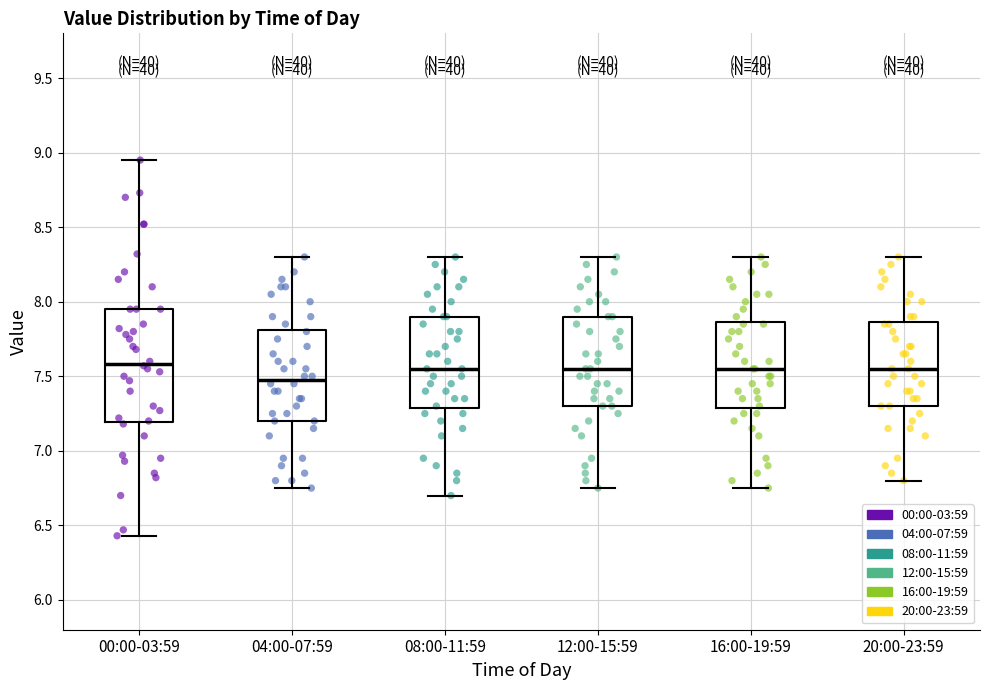

Reading left to right, read every box against the y-axis: the position of its median line, the range the box covers, and the ends of its whiskers. The values are not printed on the chart, so give them approximately, as read against the axis.

00:00-03:59: median 7.60, box 7.20 to 7.95, whiskers 6.45 to 8.95
04:00-07:59: median 7.50, box 7.20 to 7.80, whiskers 6.75 to 8.30
08:00-11:59: median 7.55, box 7.30 to 7.90, whiskers 6.70 to 8.30
12:00-15:59: median 7.55, box 7.30 to 7.90, whiskers 6.75 to 8.30
16:00-19:59: median 7.55, box 7.30 to 7.85, whiskers 6.75 to 8.30
20:00-23:59: median 7.55, box 7.30 to 7.85, whiskers 6.80 to 8.30